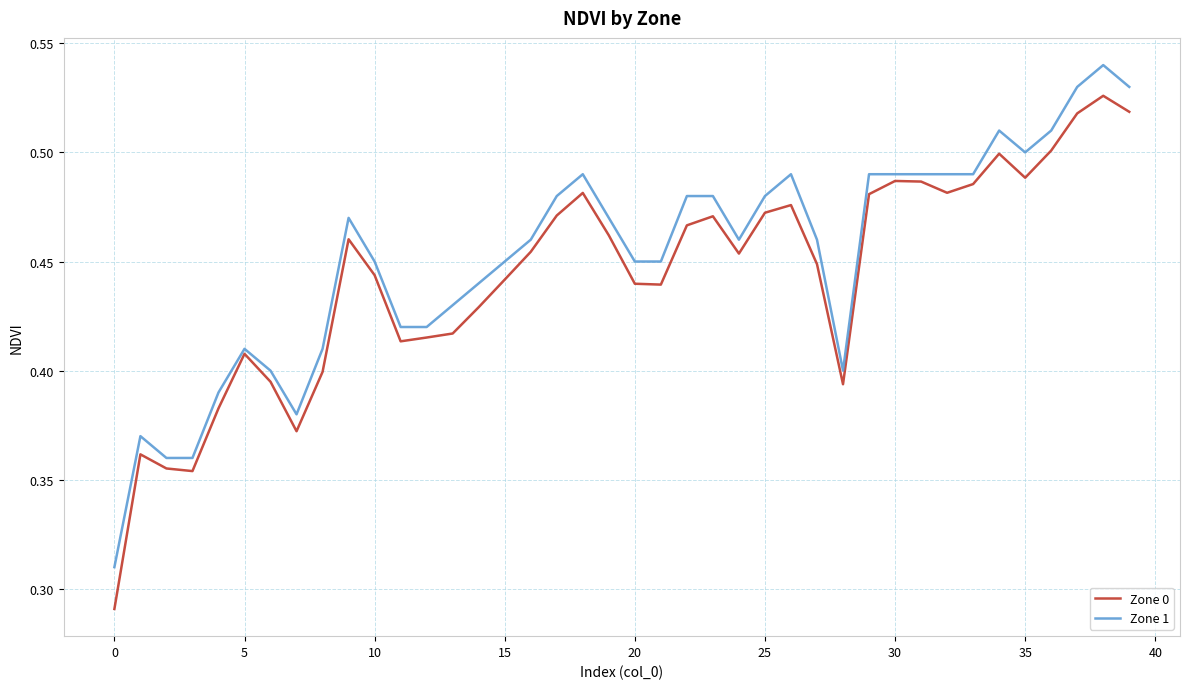

List the series in order of their peak value, highest first.

Zone 1, Zone 0